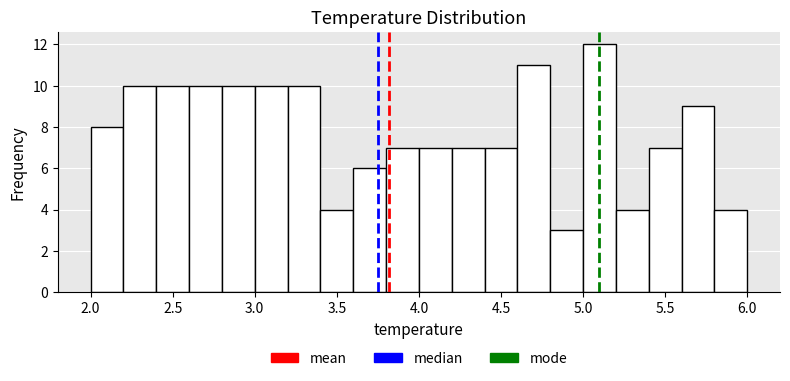

Reading left to right, list every bar in this chart as the range it spans on the x-axis followed by its height. The values are not printed on the chart, so give them approximately, as read against the axis.

2.0 to 2.2: 8
2.2 to 2.4: 10
2.4 to 2.6: 10
2.6 to 2.8: 10
2.8 to 3.0: 10
3.0 to 3.2: 10
3.2 to 3.4: 10
3.4 to 3.6: 4
3.6 to 3.8: 6
3.8 to 4.0: 7
4.0 to 4.2: 7
4.2 to 4.4: 7
4.4 to 4.6: 7
4.6 to 4.8: 11
4.8 to 5.0: 3
5.0 to 5.2: 12
5.2 to 5.4: 4
5.4 to 5.6: 7
5.6 to 5.8: 9
5.8 to 6.0: 4